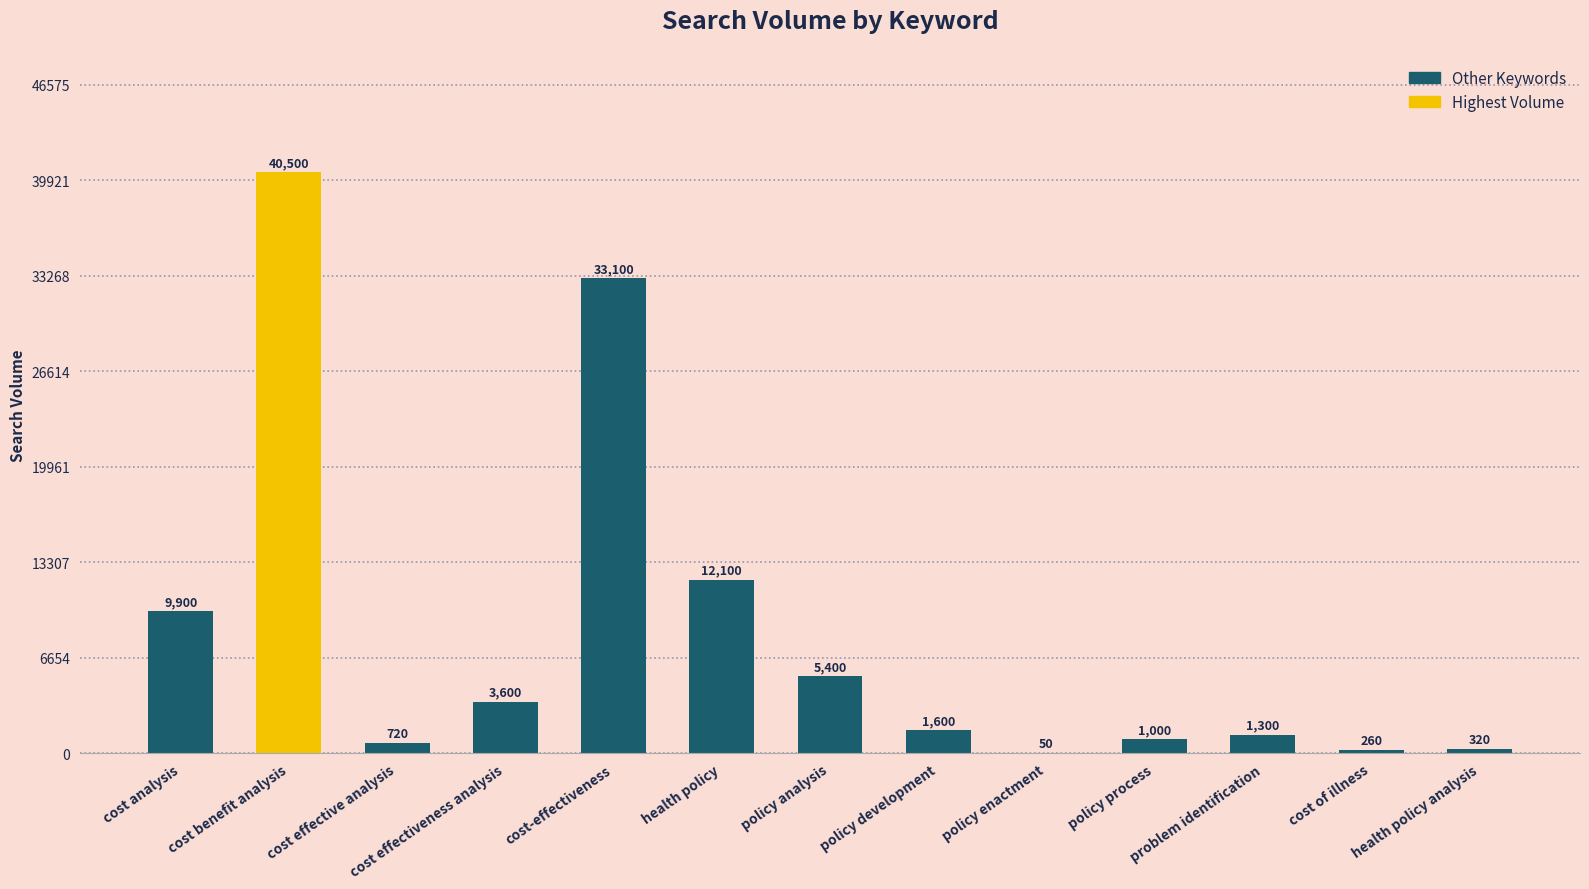

At which label does the data first exceed 1600?

cost analysis